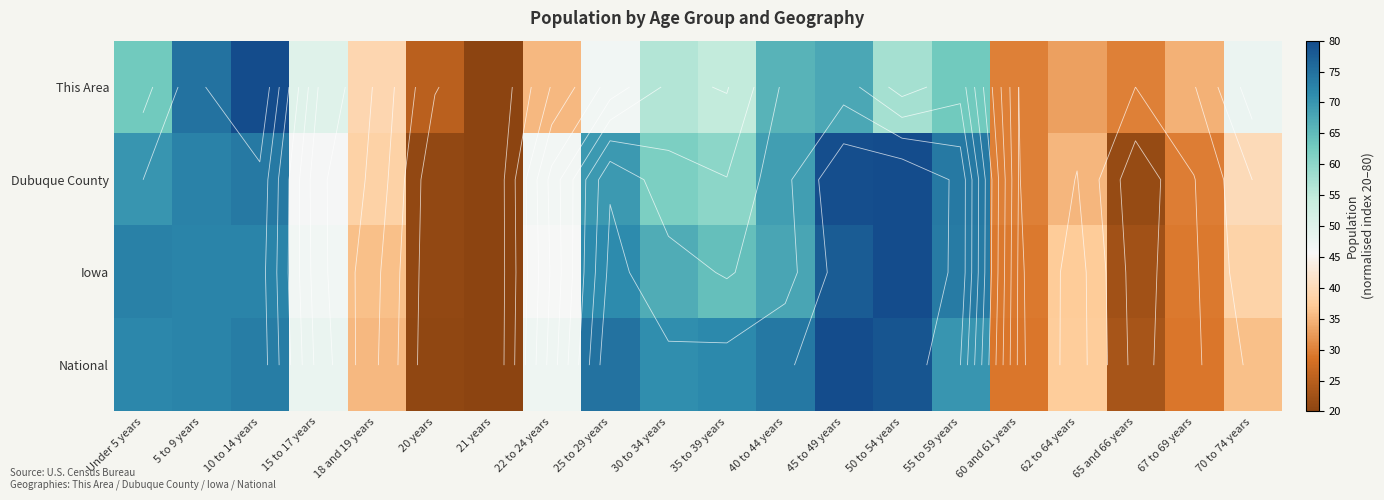

What is the smallest value displayed?

20.0